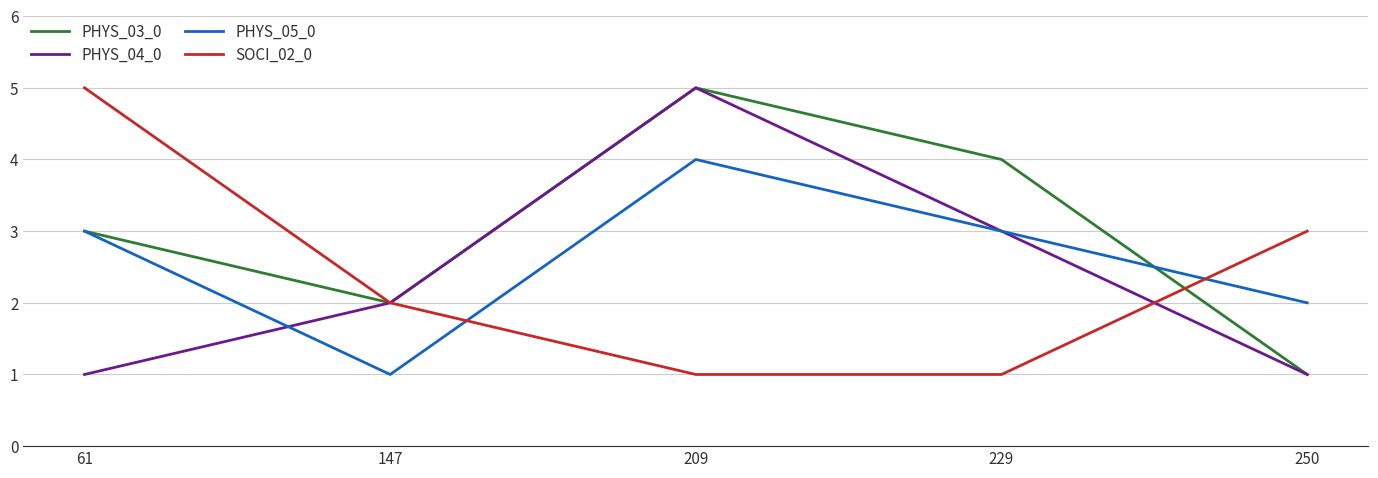

Which series ends up on top after the final intersection of SOCI_02_0 and PHYS_05_0?

SOCI_02_0